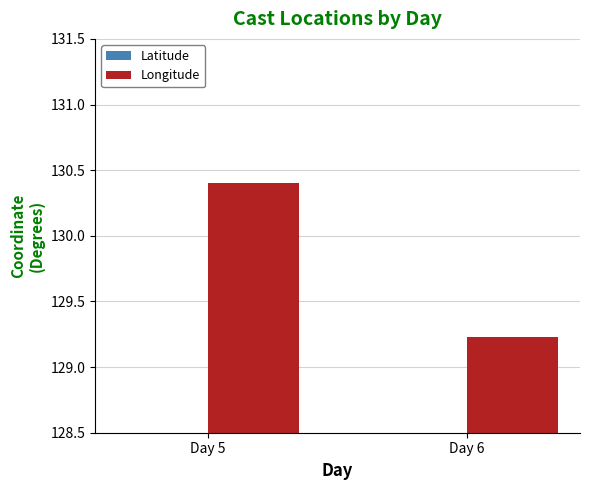

At which label does Longitude reach its peak?

Day 5